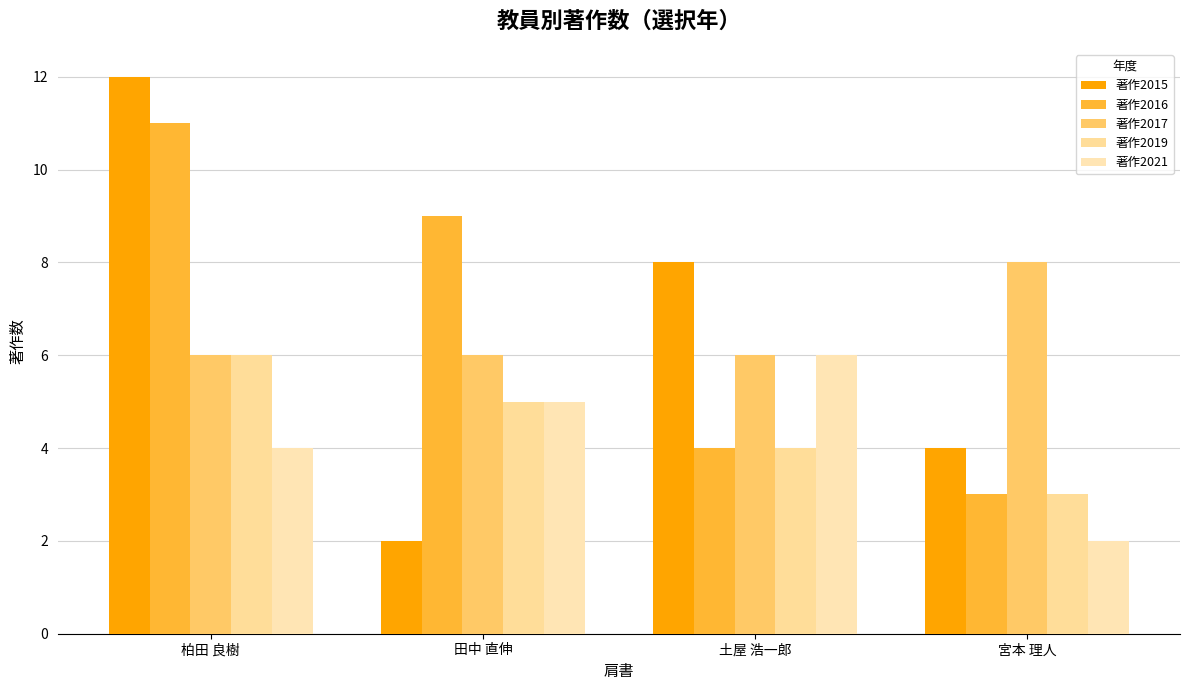

How many data points does each series have?

4